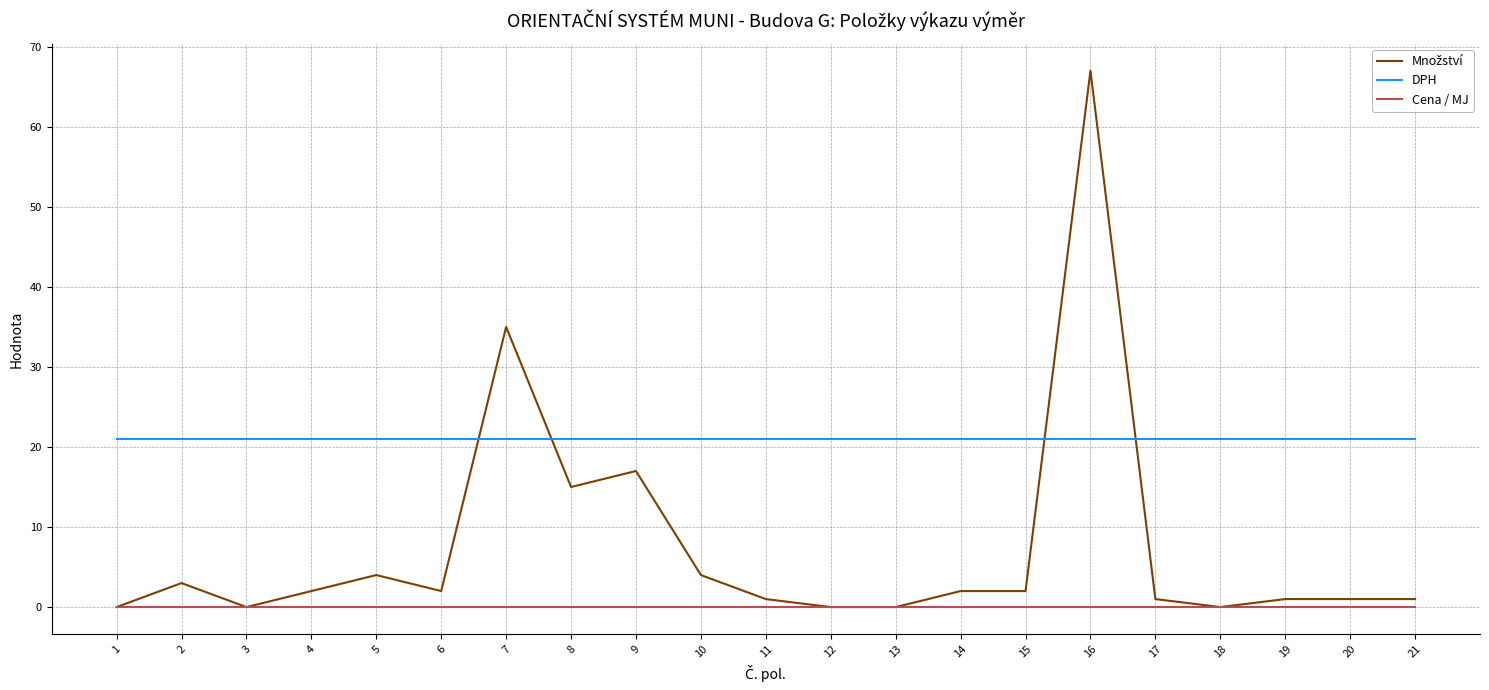

At how many categories does at least one series exceed 1?

21